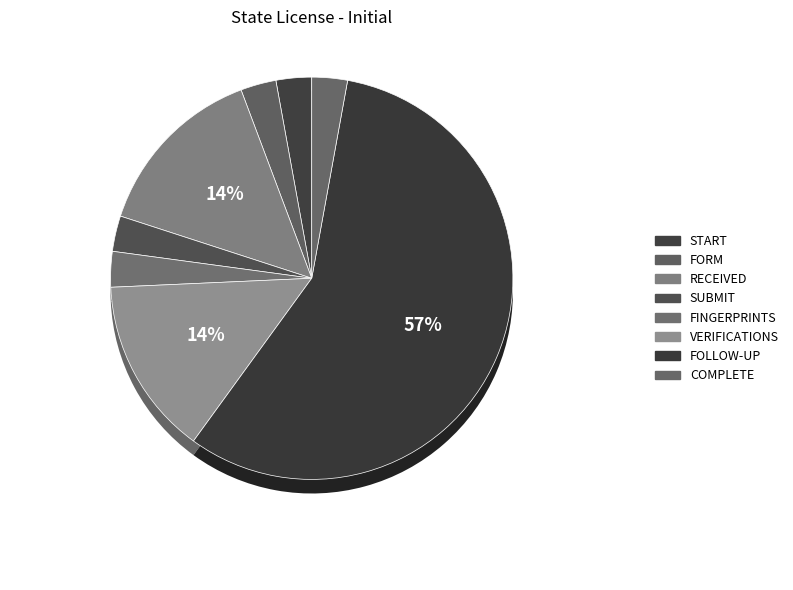

Combined, what portion of the pie is START and SUBMIT?

5.7%